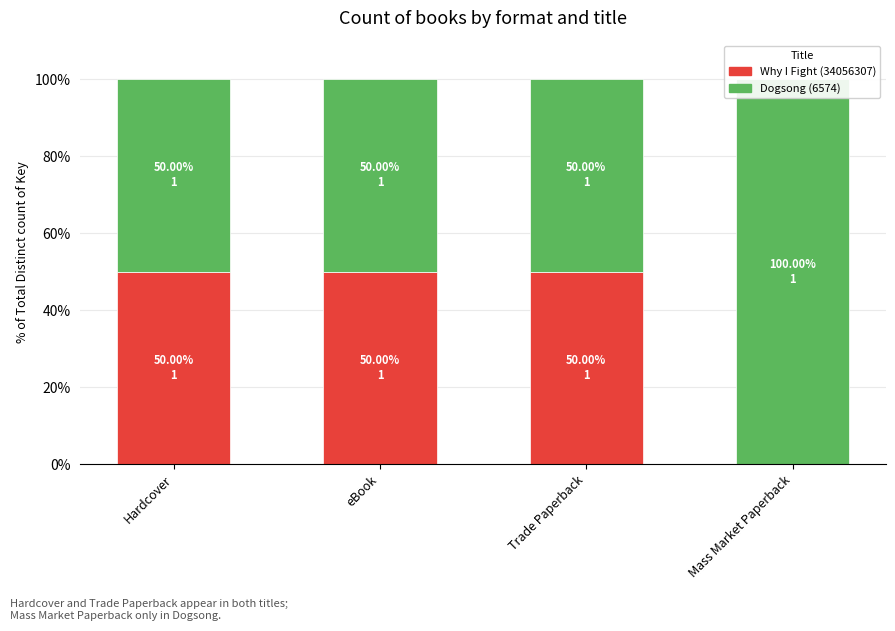

Rank the series by their average value, from lowest to highest.

Why I Fight (34056307), Dogsong (6574)